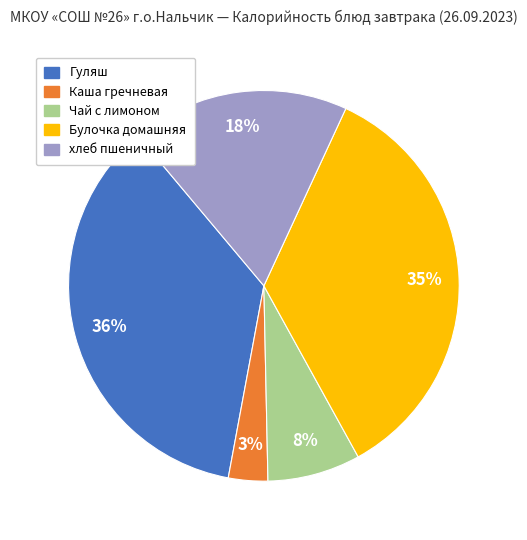

Rank the categories by value from lowest to highest.

Каша гречневая, Чай с лимоном, хлеб пшеничный, Булочка домашняя, Гуляш